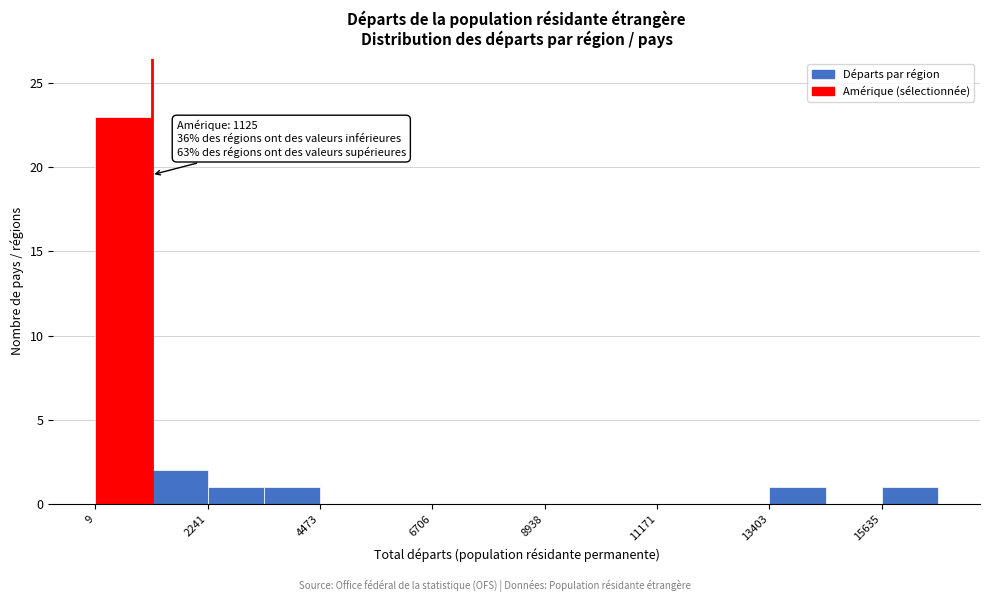

Read against the x-axis, roughly where is the centre of the tallest bar?

500